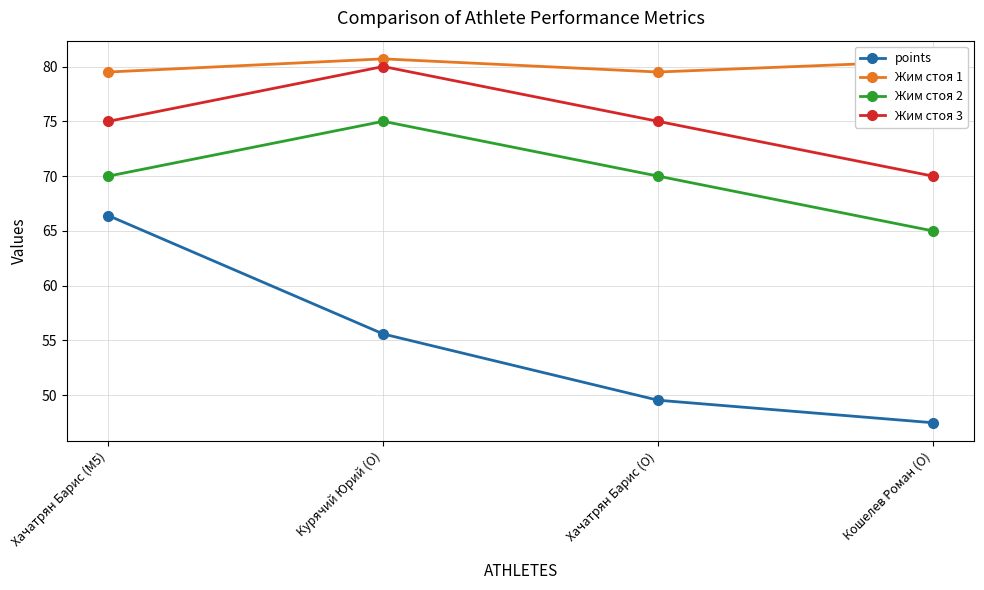

What are all the series names shown in the legend?

points, Жим стоя 1, Жим стоя 2, Жим стоя 3